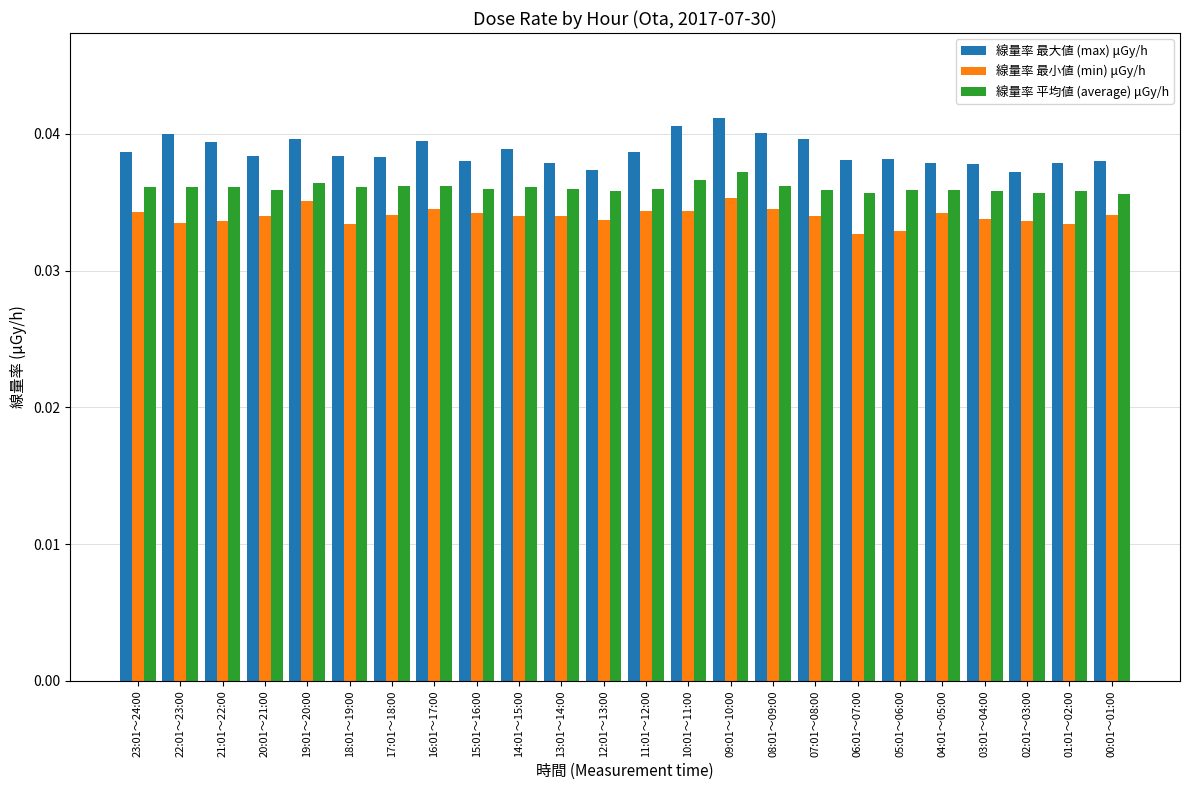

At which category is the sum across all series the highest?

09:01～10:00